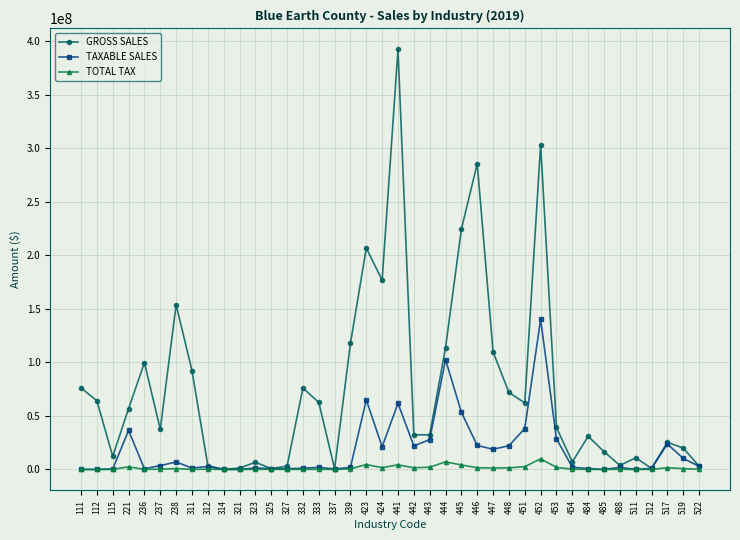

The GROSS SALES series shows 88396997 at 333. True or false?

False